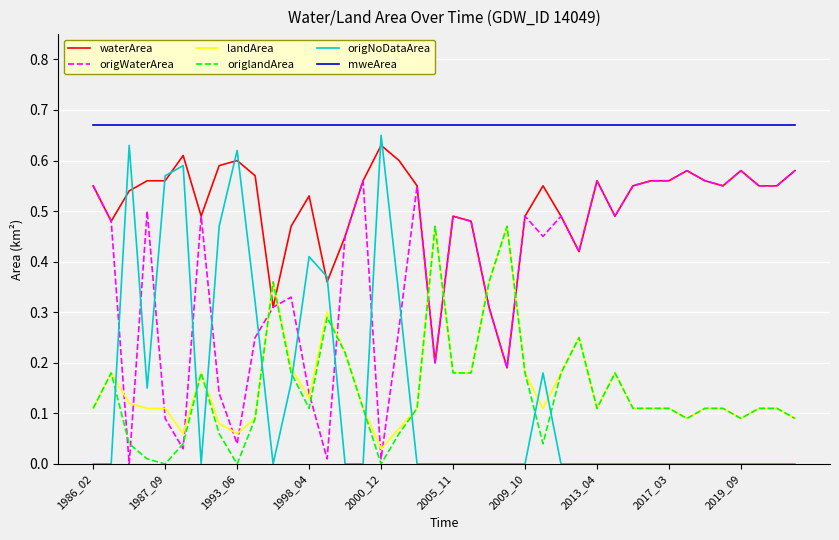

True or false: origNoDataArea and mweArea cross at least once.

False